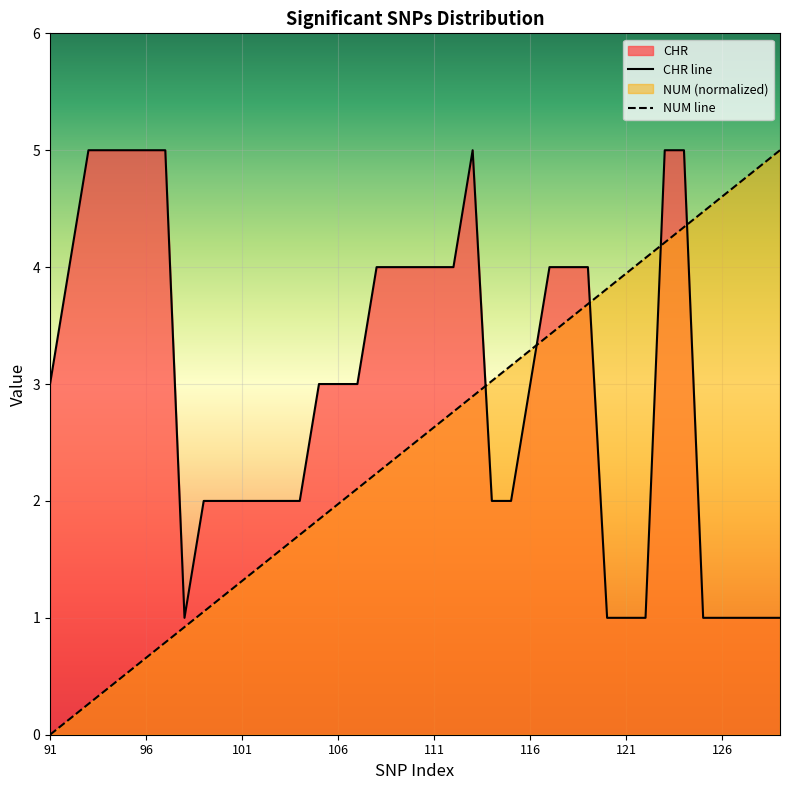

List the series in order of their overall mean, lowest first.

NUM line, CHR line